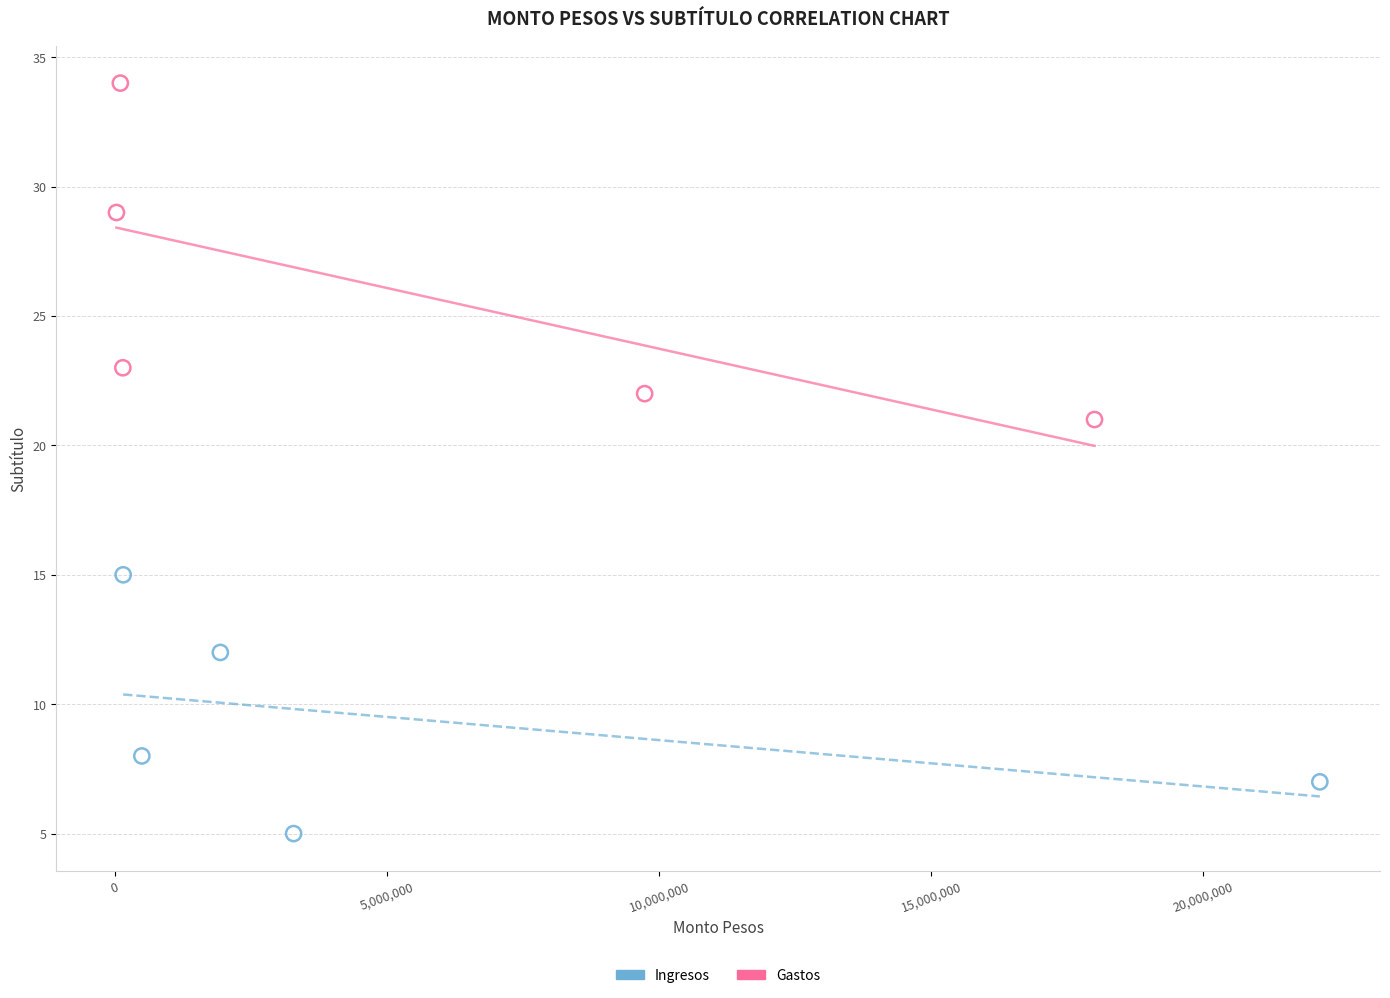

Which series has the largest Y range (max minus min)?

Gastos